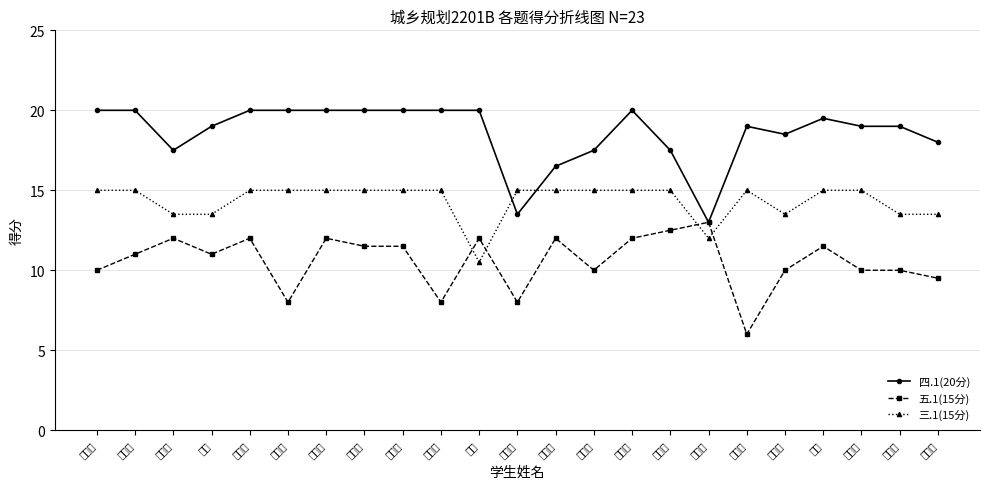

What is the difference between the second highest and minimum values in the 五.1(15分) series?

6.5